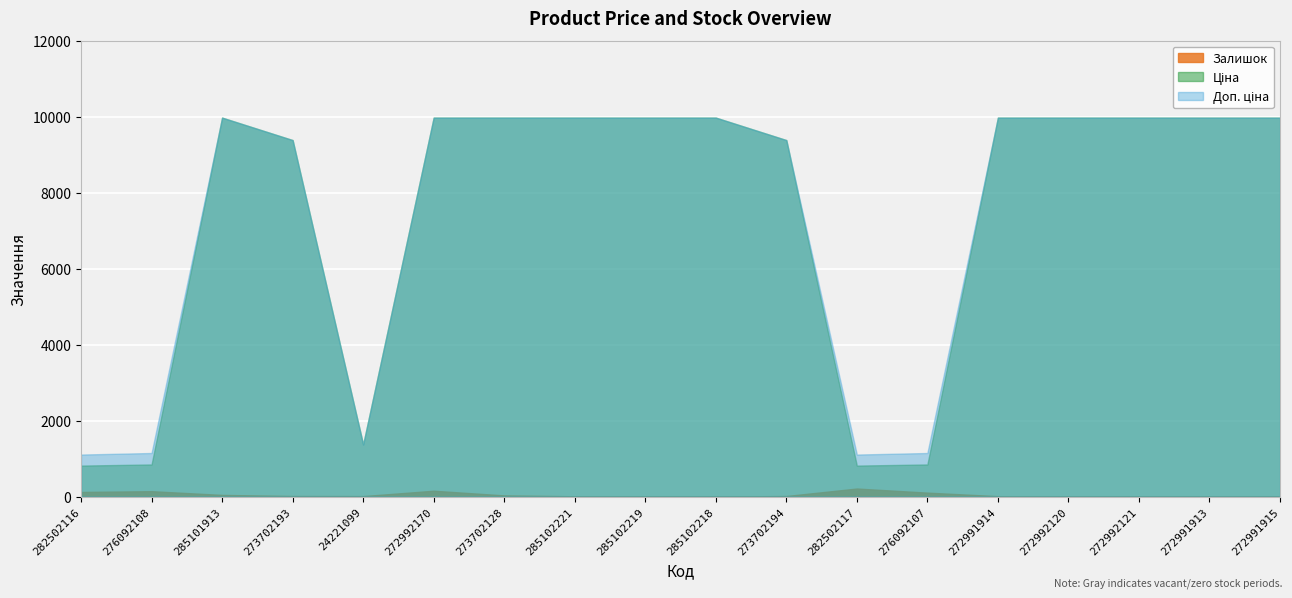

True or false: Залишок and Доп. ціна intersect in this chart.

False